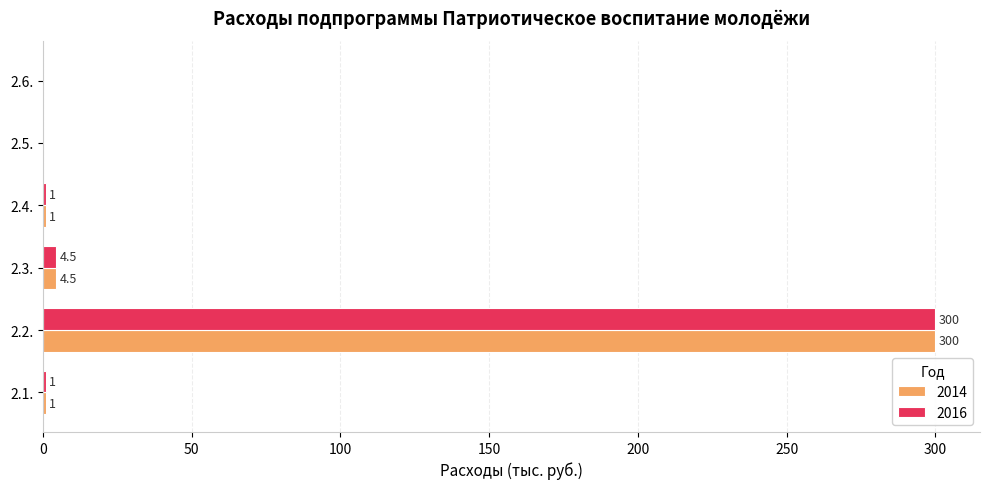

What is the sum of the 2014 values at 2.5. and 2.2.?

300.0